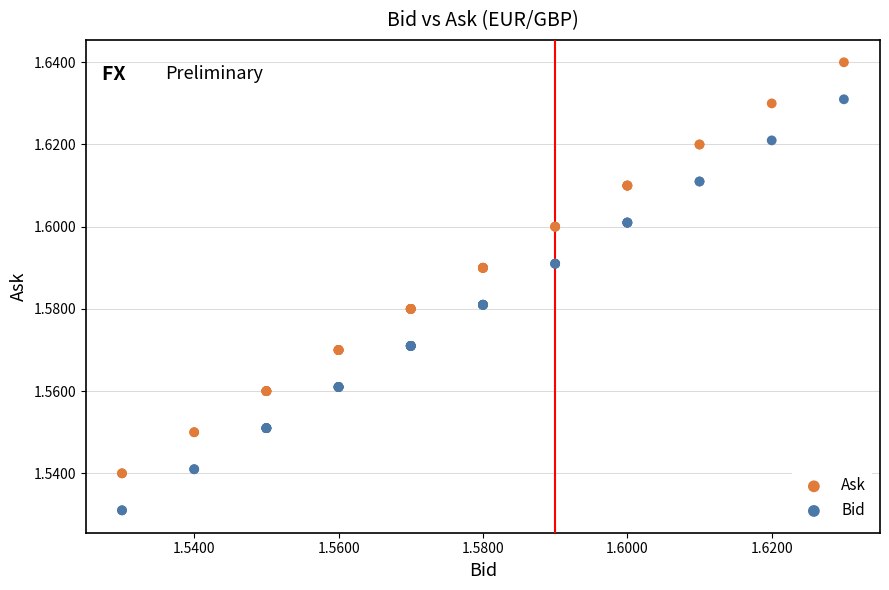

Which series contains the lowest Y value?

Bid